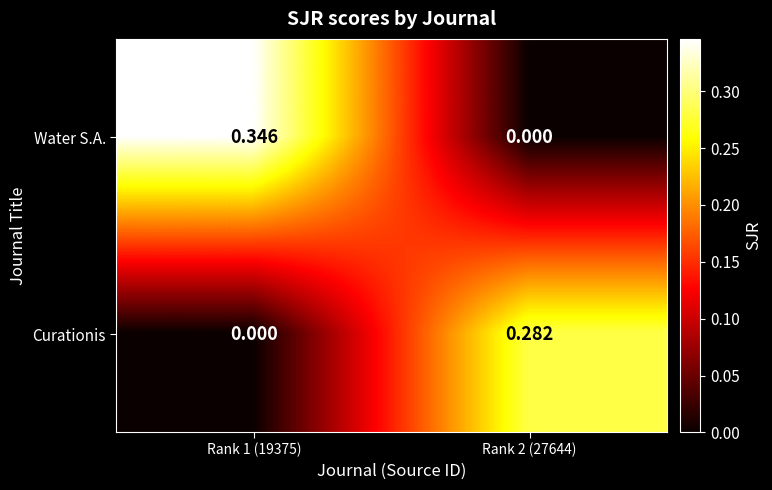

List the series in order of their overall mean, highest first.

Water S.A., Curationis